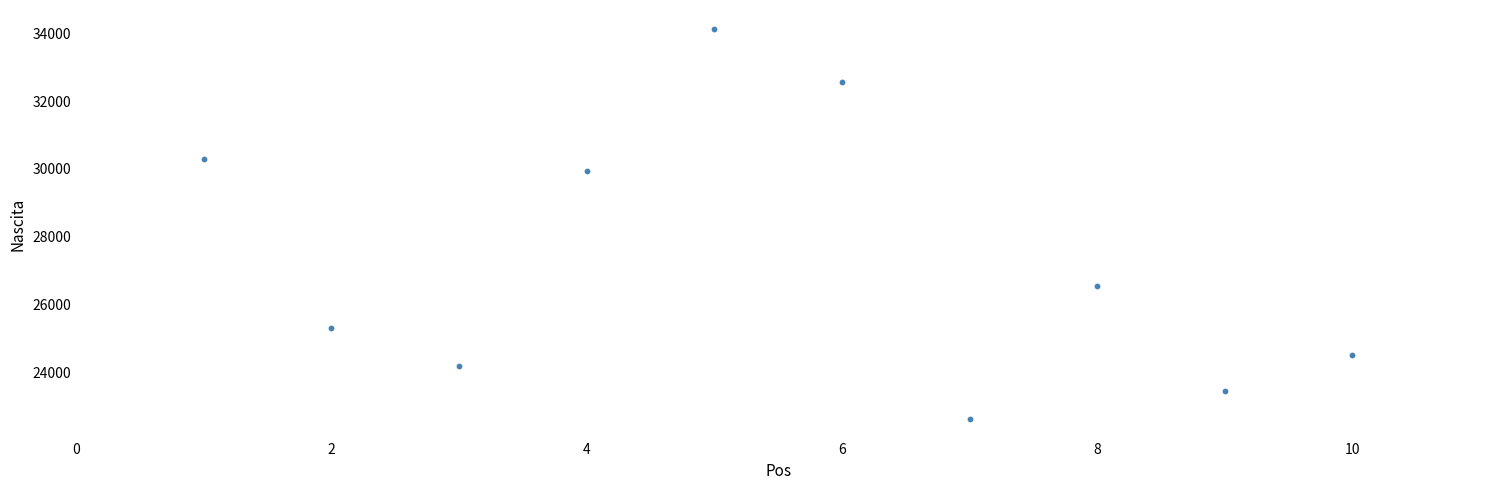

What Y value in the scatter plot is closest to 28366?

29951